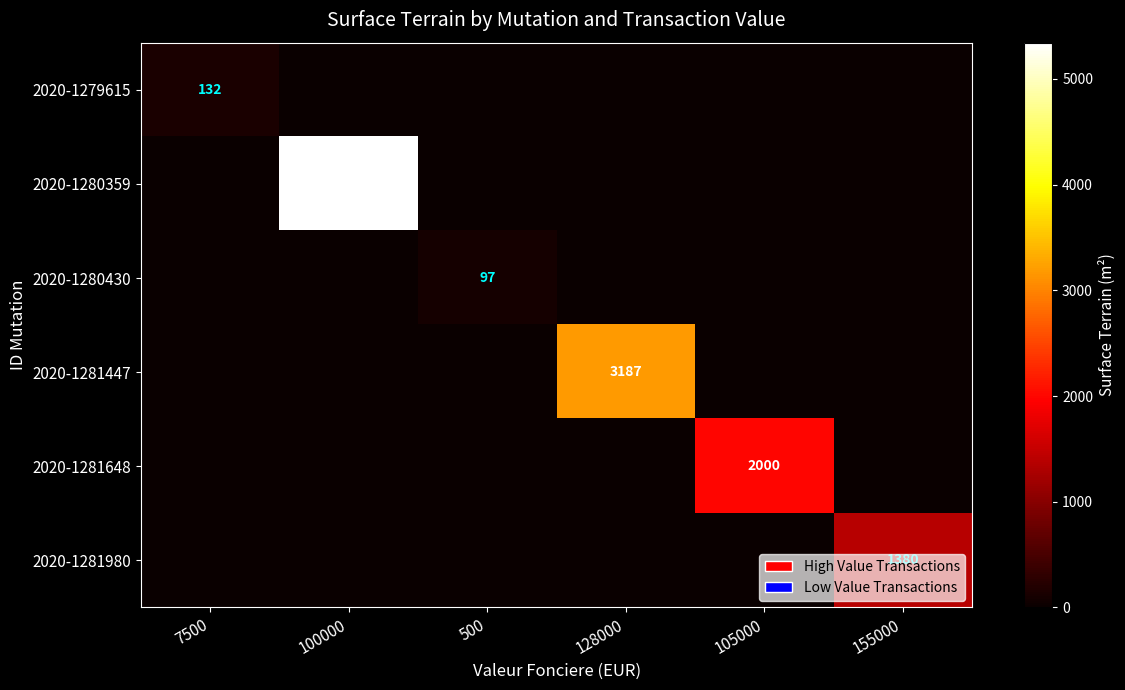

Which series changed the most between 7500 and 500?

2020-1279615